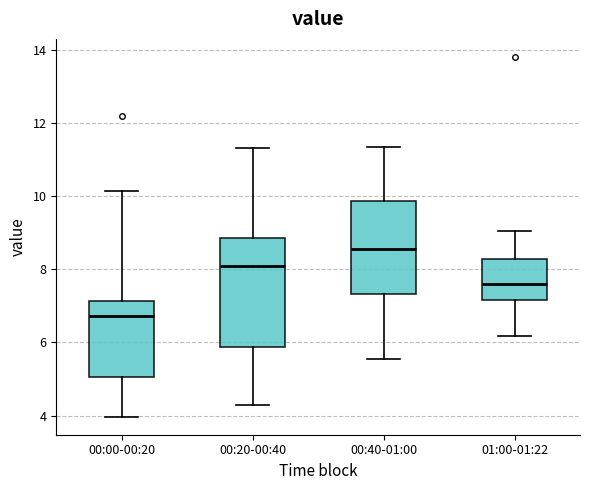

Where is the upper edge of the box for 00:00-00:20 on the y-axis? The values are not printed on the chart, so give them approximately, as read against the axis.

7.2